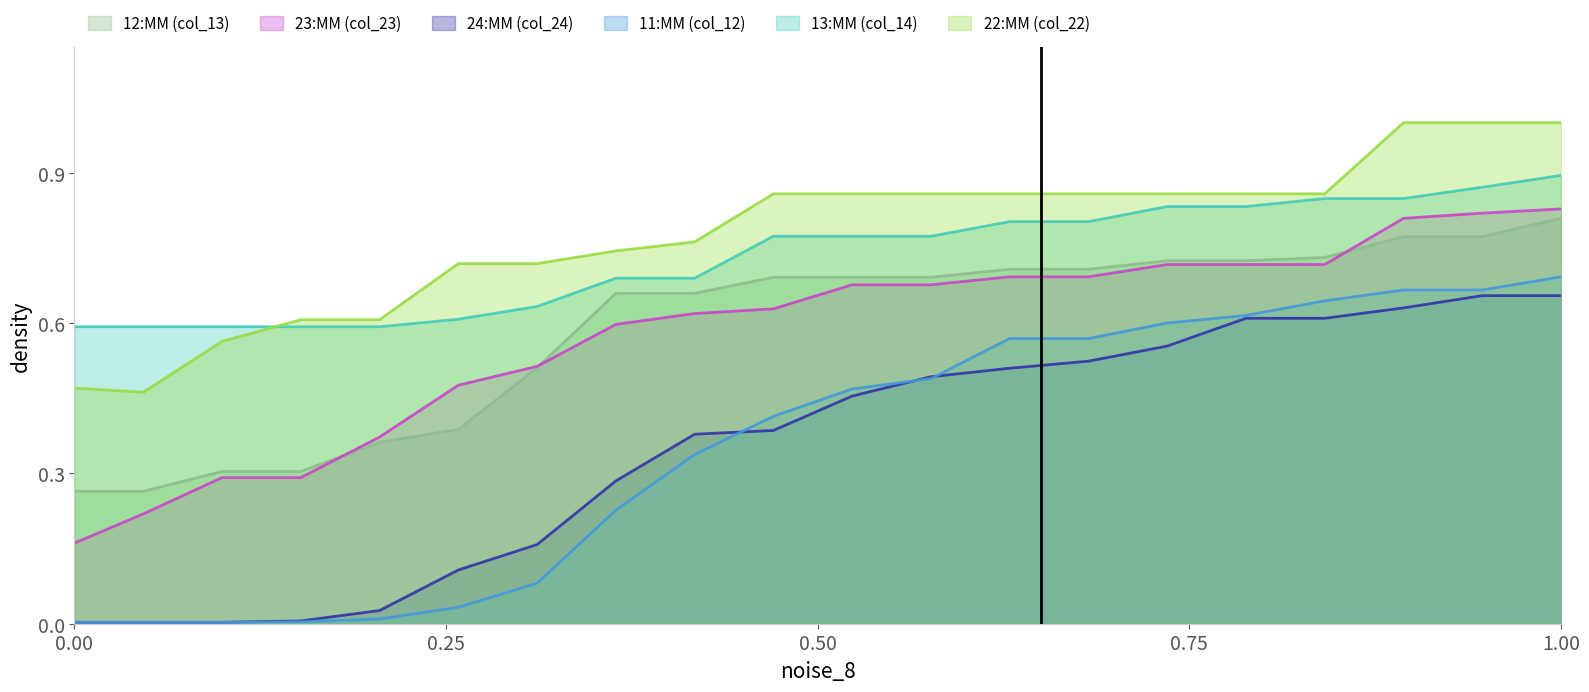

The value of 22:MM (col_22) at 128 is 1.5. True or false?

False